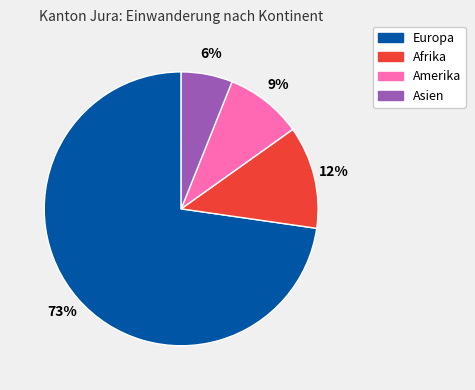

Does Asien represent more than half of the total?

No